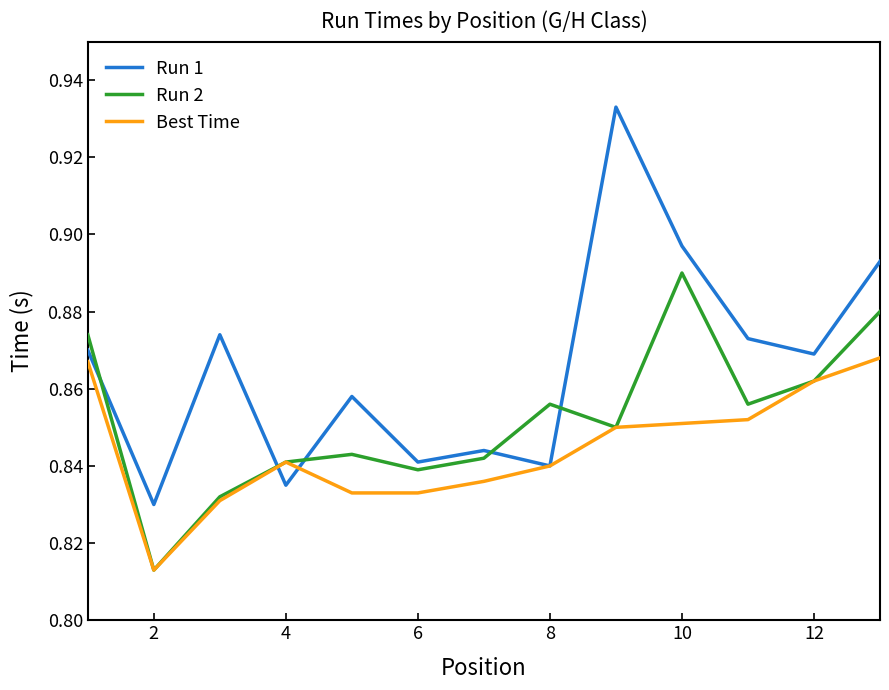

How many times do Run 2 and Run 1 cross each other?

5